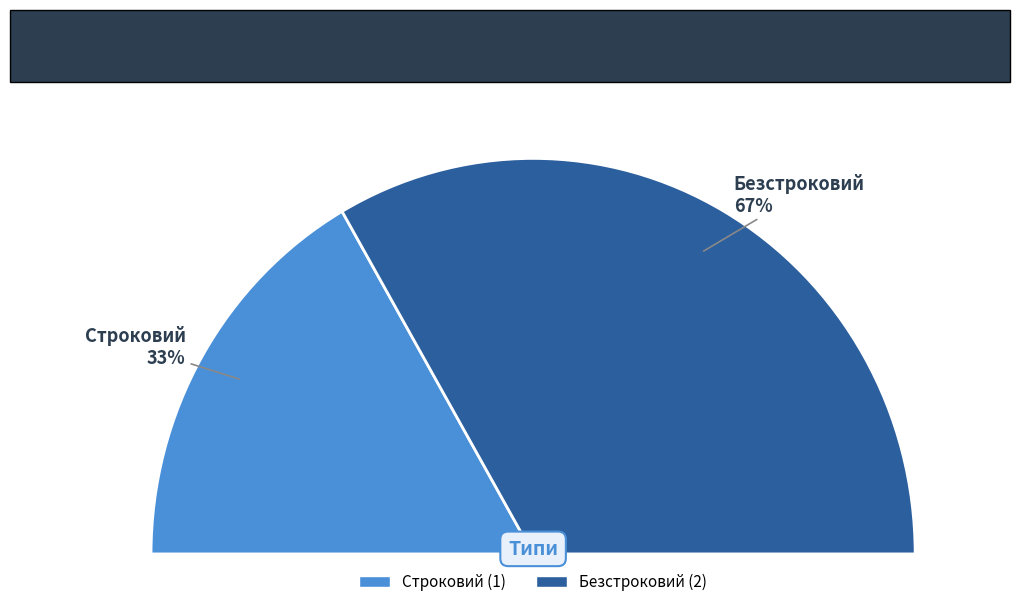

Is Безстроковий the majority of the pie?

Yes